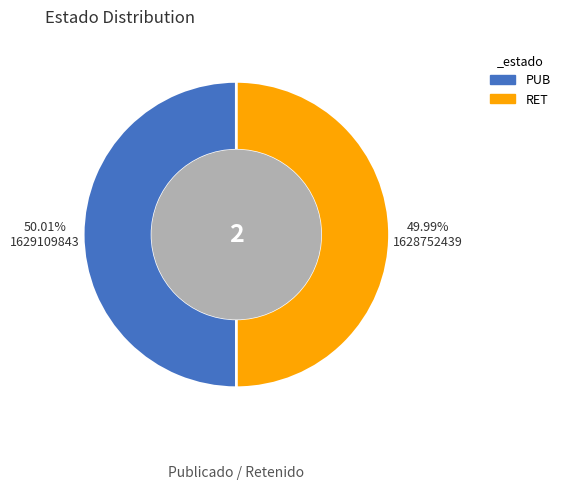

Approximately how many times larger is the value at PUB compared to RET?

1.0